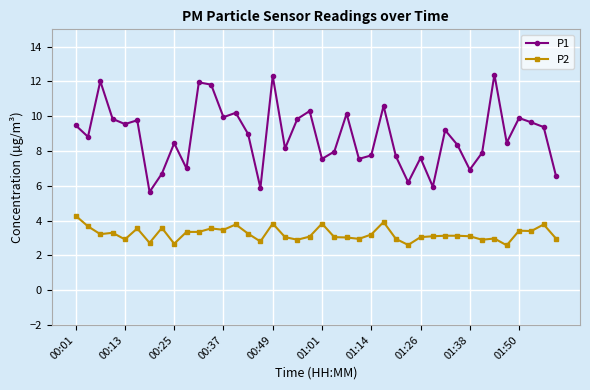

Which series has the largest total across all categories?

P1